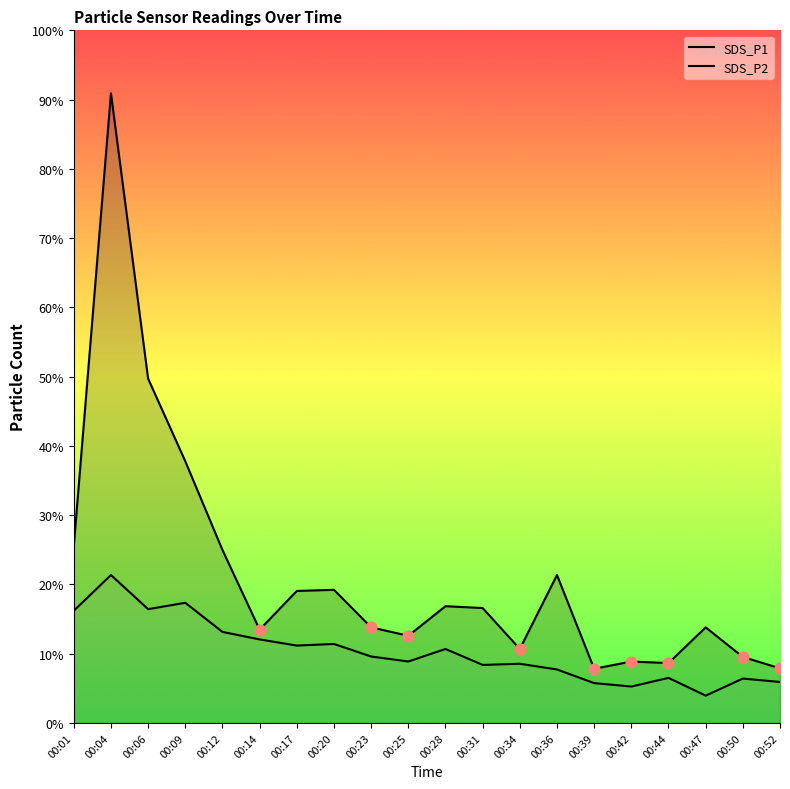

Is the value of SDS_P2 at 00:34 greater than the value of SDS_P1 at 00:12?

No